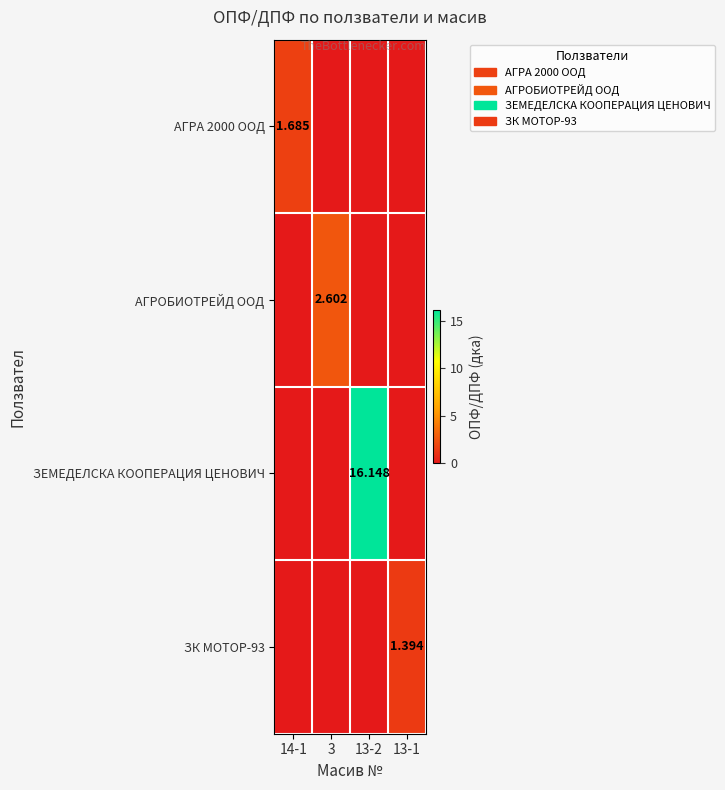

List the labels in order of ЗЕМЕДЕЛСКА КООПЕРАЦИЯ ЦЕНОВИЧ value, smallest first.

14-1, 3, 13-1, 13-2